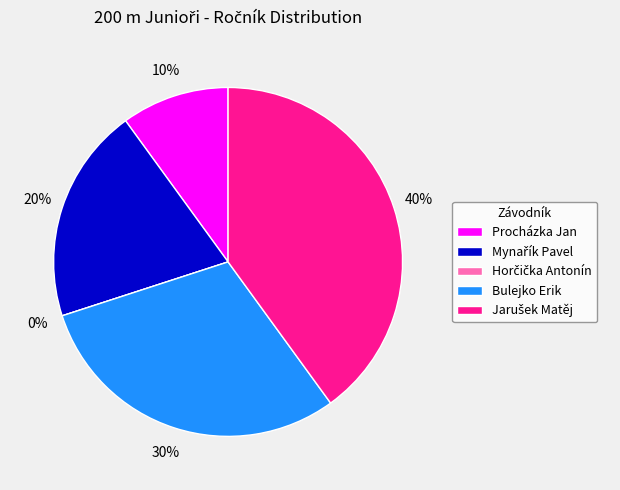

Approximately how many times larger is the value at Bulejko Erik compared to Mynařík Pavel?

1.5